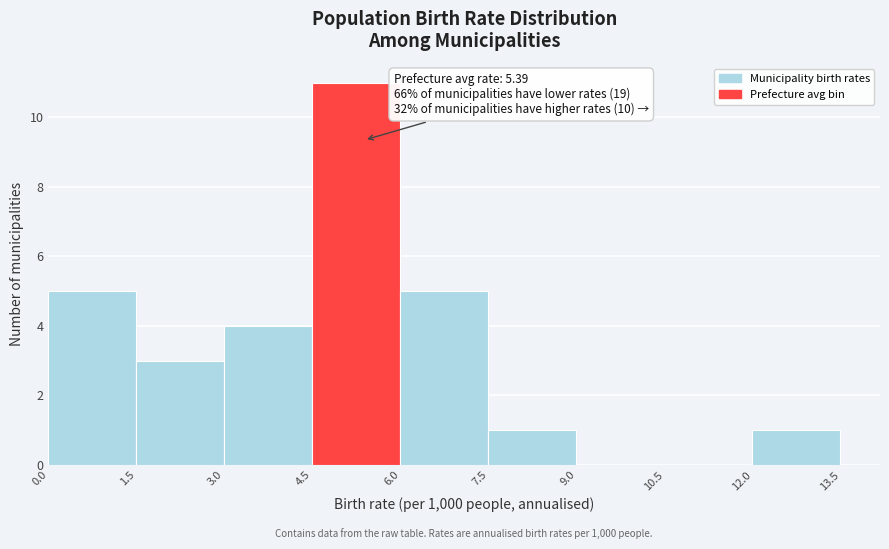

Which range on the x-axis has the tallest bar?

4.5 to 6.0